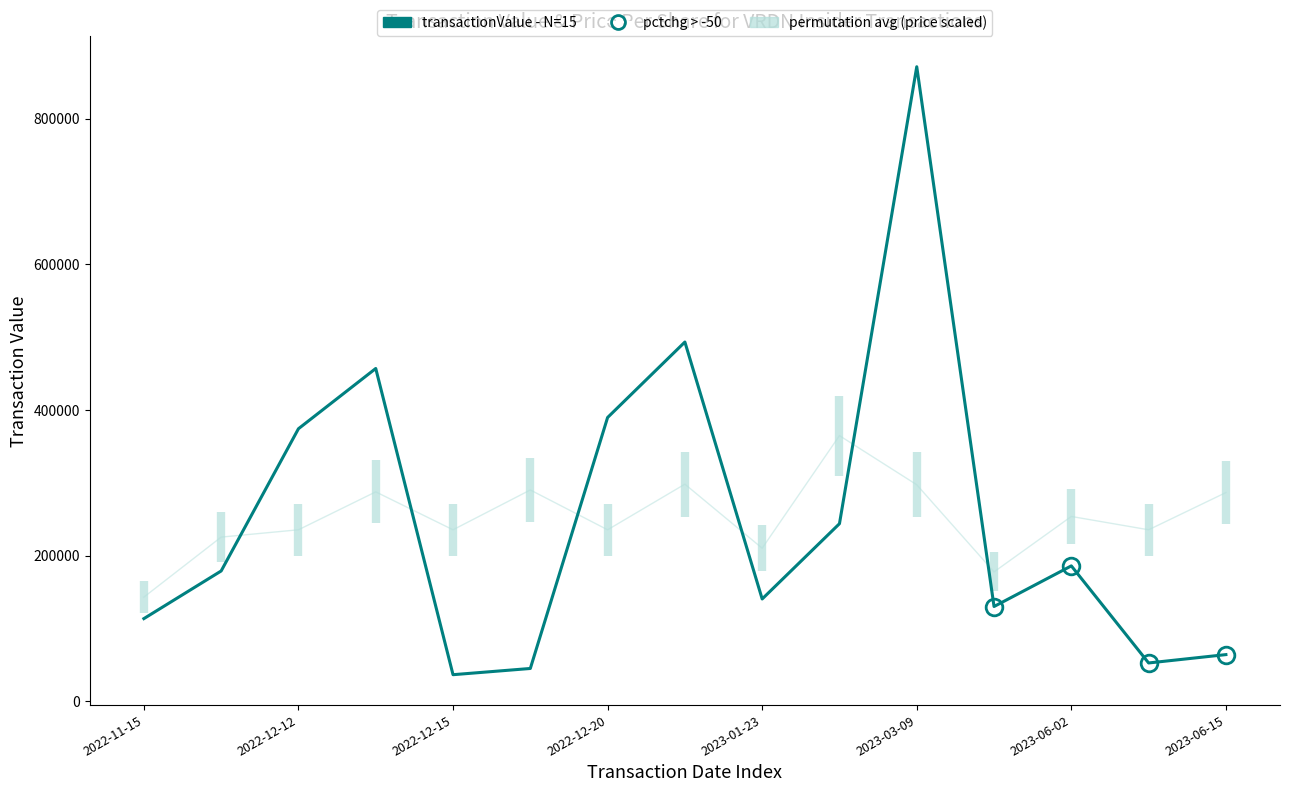

Reading left to right, extract all data points from this chart.

permutation avg: 143263.9	225640.6	235669.1	287729.1	235669.1	290338.6	235669.1	298298.9	210390.2	364913.6	297477.2	177877.4	253968.0	235669.1	286772.3
transactionValue - N=15: 113750.0	179156.0	374376.0	457077.0	36779.0	45311.0	389806.0	493398.0	140690.0	244021.0	871257.0	130369.0	186136.0	52877.0	64343.0